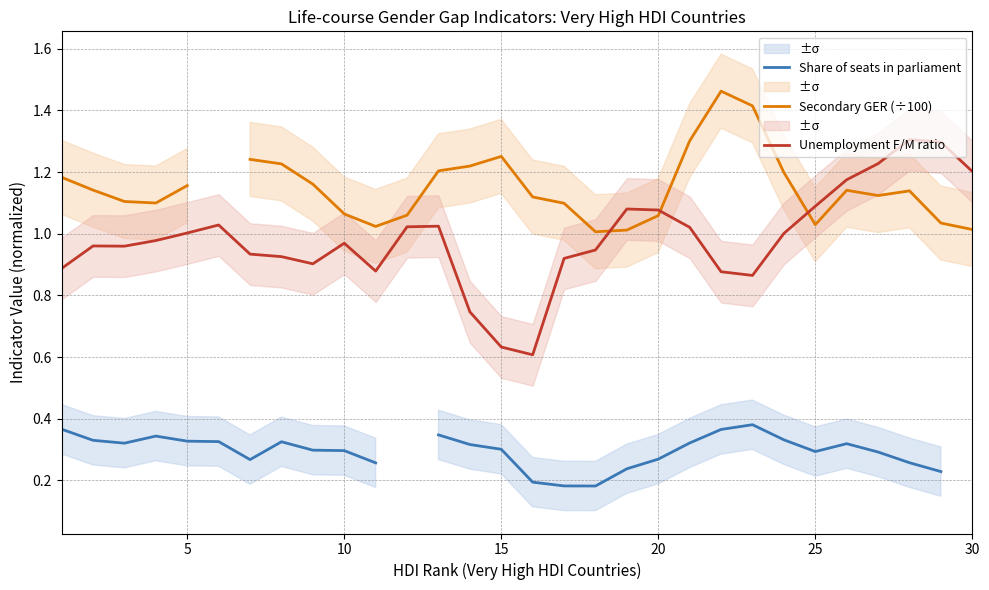

What is the highest value of the Unemployment F/M ratio series?

1.3